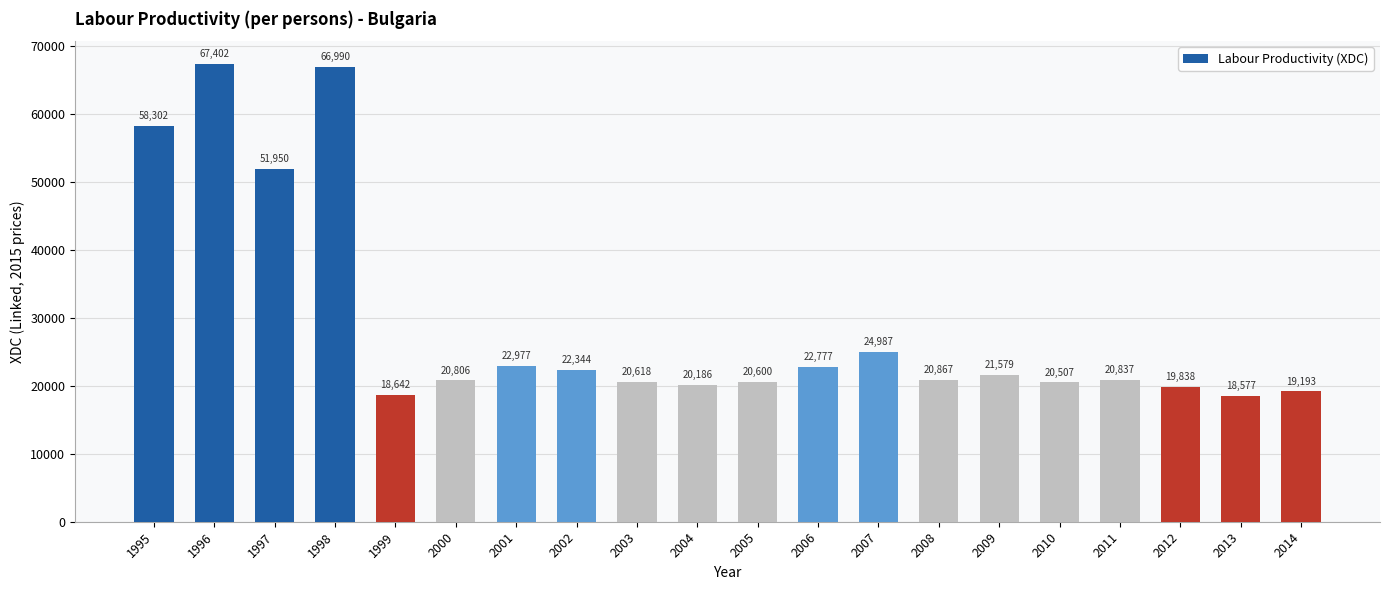

True or false: the data shows 100640.8 at 1995.

False